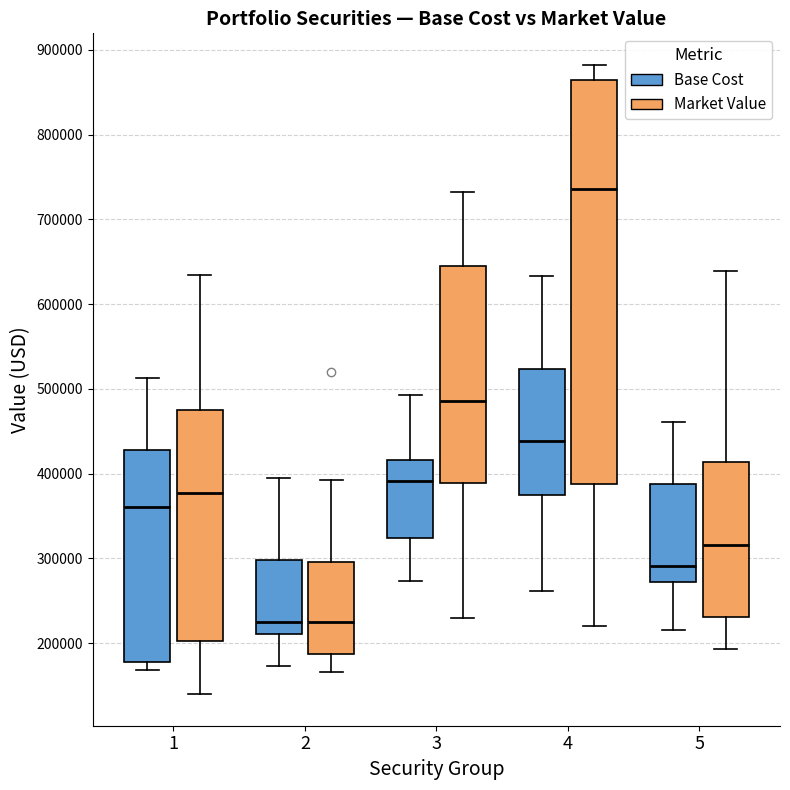

Reading left to right, transcribe this box plot: for each box, give where its median line is, the range the box spans, and where its two whiskers end, as read against the y-axis. The values are not printed on the chart, so give them approximately, as read against the axis.

1 (Base Cost): median 360000, box 180000 to 430000, whiskers 170000 to 510000
1 (Market Value): median 380000, box 200000 to 470000, whiskers 140000 to 630000
2 (Base Cost): median 220000, box 210000 to 300000, whiskers 170000 to 390000
2 (Market Value): median 230000, box 190000 to 300000, whiskers 170000 to 390000
3 (Base Cost): median 390000, box 320000 to 420000, whiskers 270000 to 490000
3 (Market Value): median 490000, box 390000 to 640000, whiskers 230000 to 730000
4 (Base Cost): median 440000, box 370000 to 520000, whiskers 260000 to 630000
4 (Market Value): median 740000, box 390000 to 860000, whiskers 220000 to 880000
5 (Base Cost): median 290000, box 270000 to 390000, whiskers 220000 to 460000
5 (Market Value): median 320000, box 230000 to 410000, whiskers 190000 to 640000